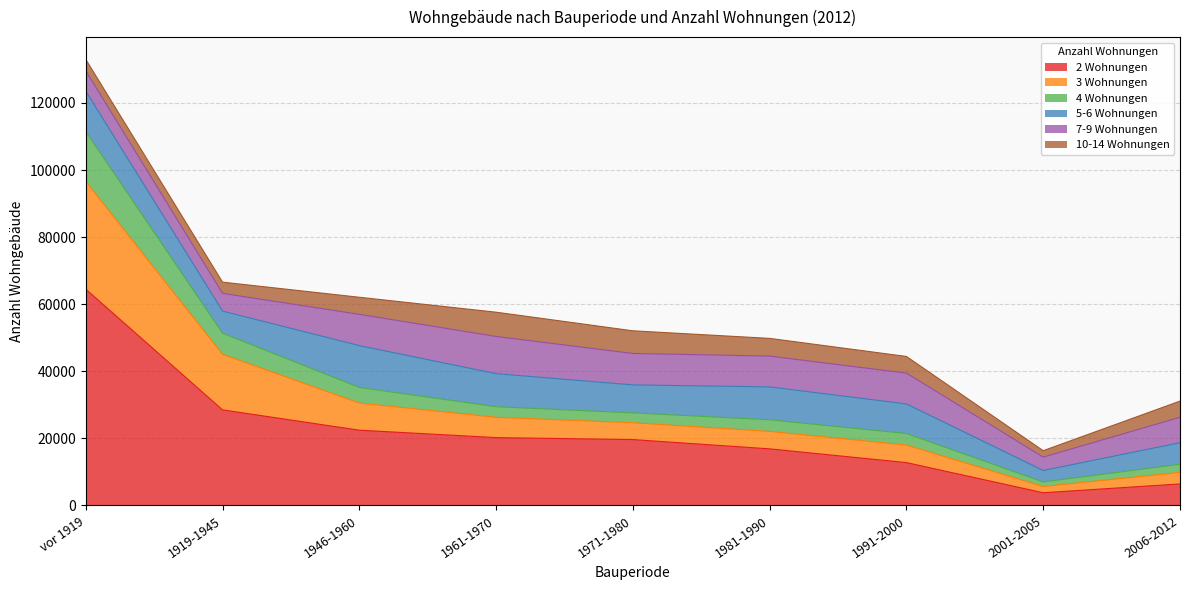

Does the chart display data point markers on the line(s)?

No